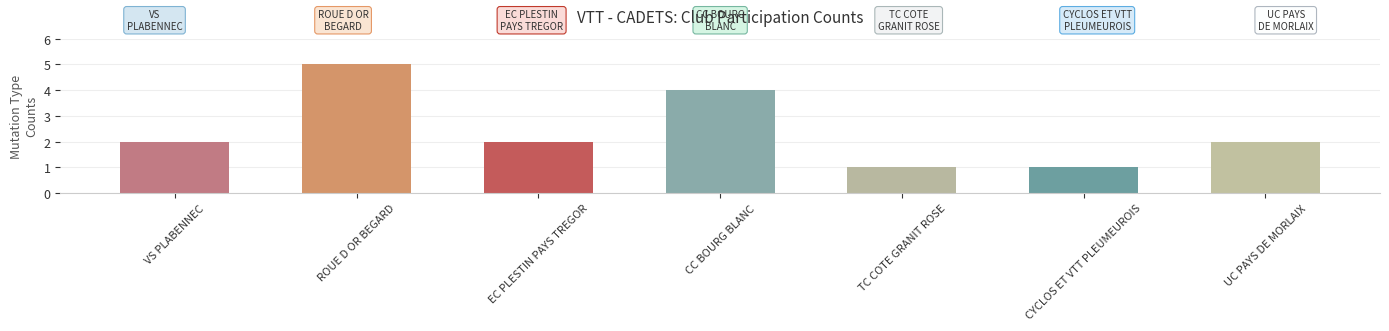

What position from the left is UC PAYS DE MORLAIX?

7